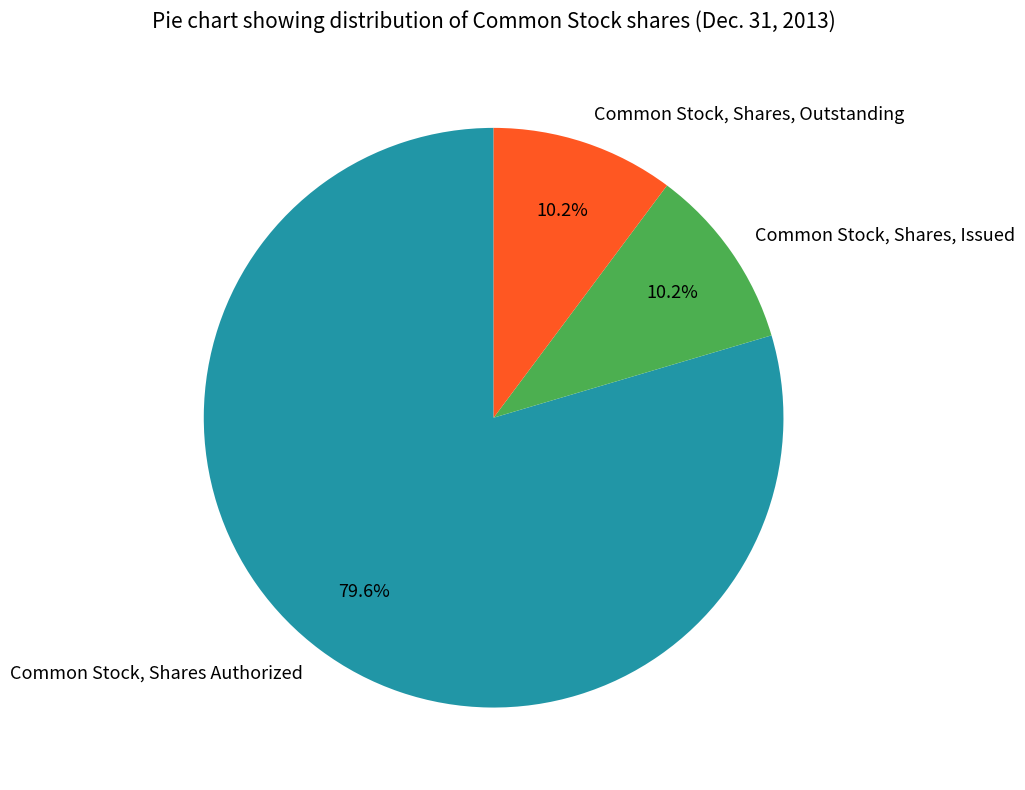

What is the ratio of the value at Common Stock, Shares, Issued to the value at Common Stock, Shares, Outstanding?

1.0